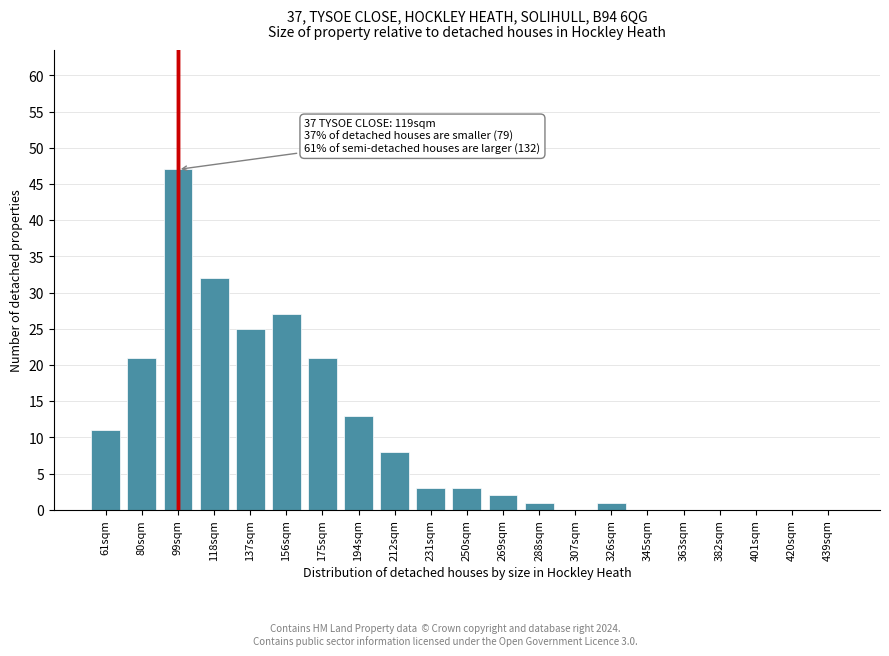

Reading right to left, transcribe all the data shown in this chart.

439sqm=0	420sqm=0	401sqm=0	382sqm=0	363sqm=0	345sqm=0	326sqm=1	307sqm=0	288sqm=1	269sqm=2	250sqm=3	231sqm=3	212sqm=8	194sqm=13	175sqm=21	156sqm=27	137sqm=25	118sqm=32	99sqm=47	80sqm=21	61sqm=11